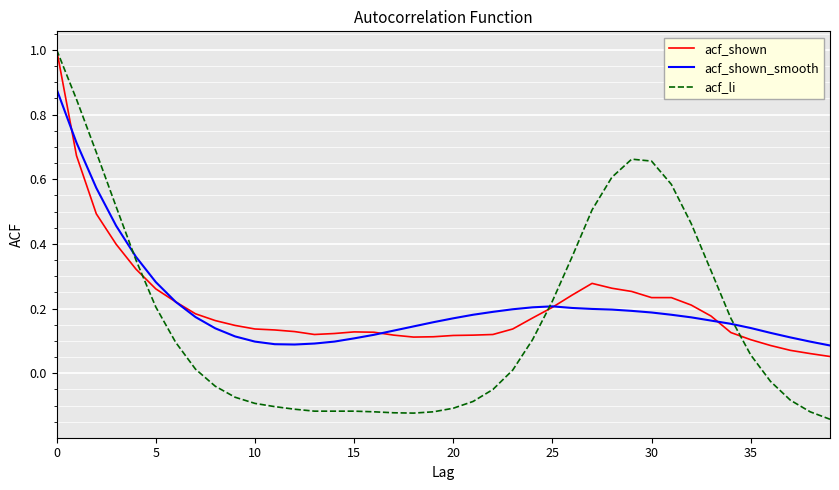

How many intersections are there between acf_shown_smooth and acf_li?

3